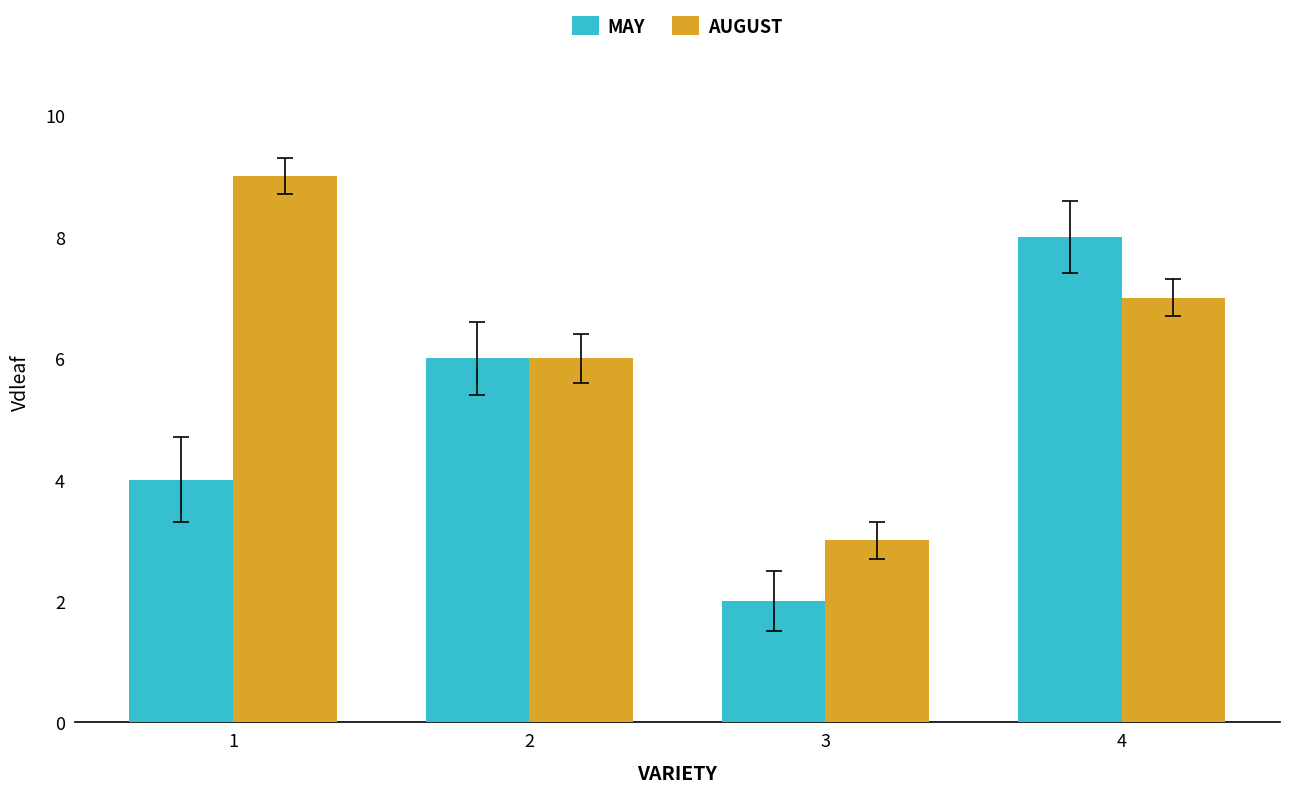

Reading right to left, list all the values displayed in this chart.

MAY: 4=8	3=2	2=6	1=4
AUGUST: 4=7	3=3	2=6	1=9